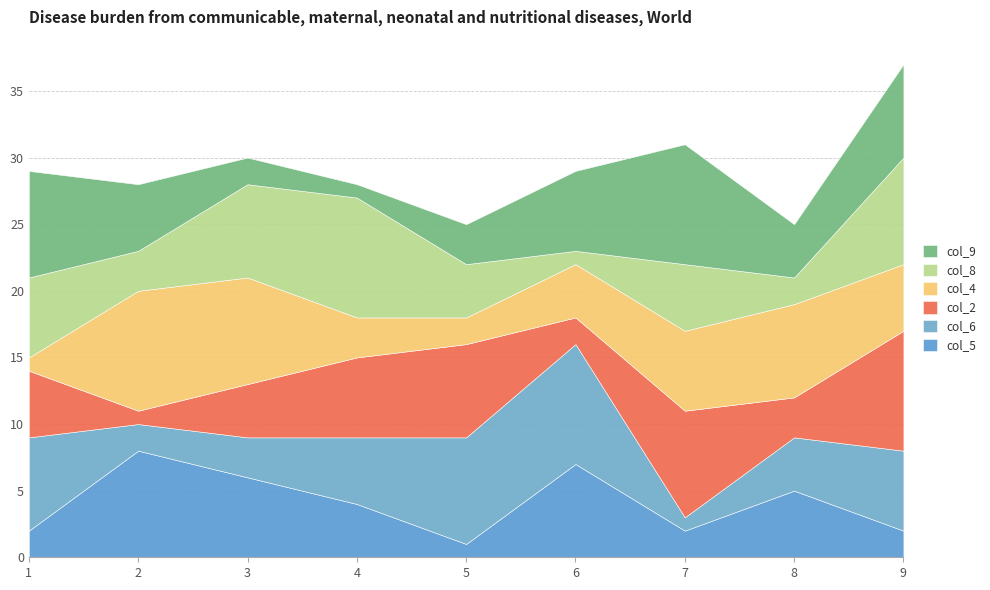

Which series changed the most between 3 and 8?

col_8